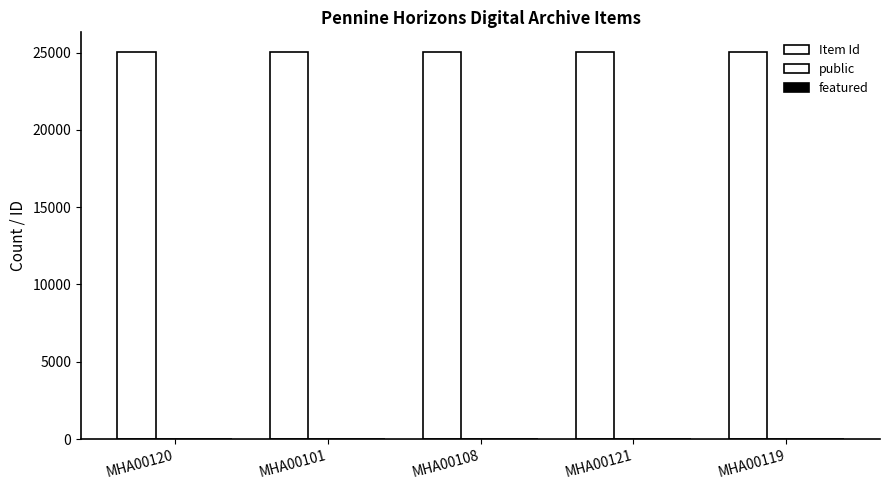

Count the number of data series in this chart.

2